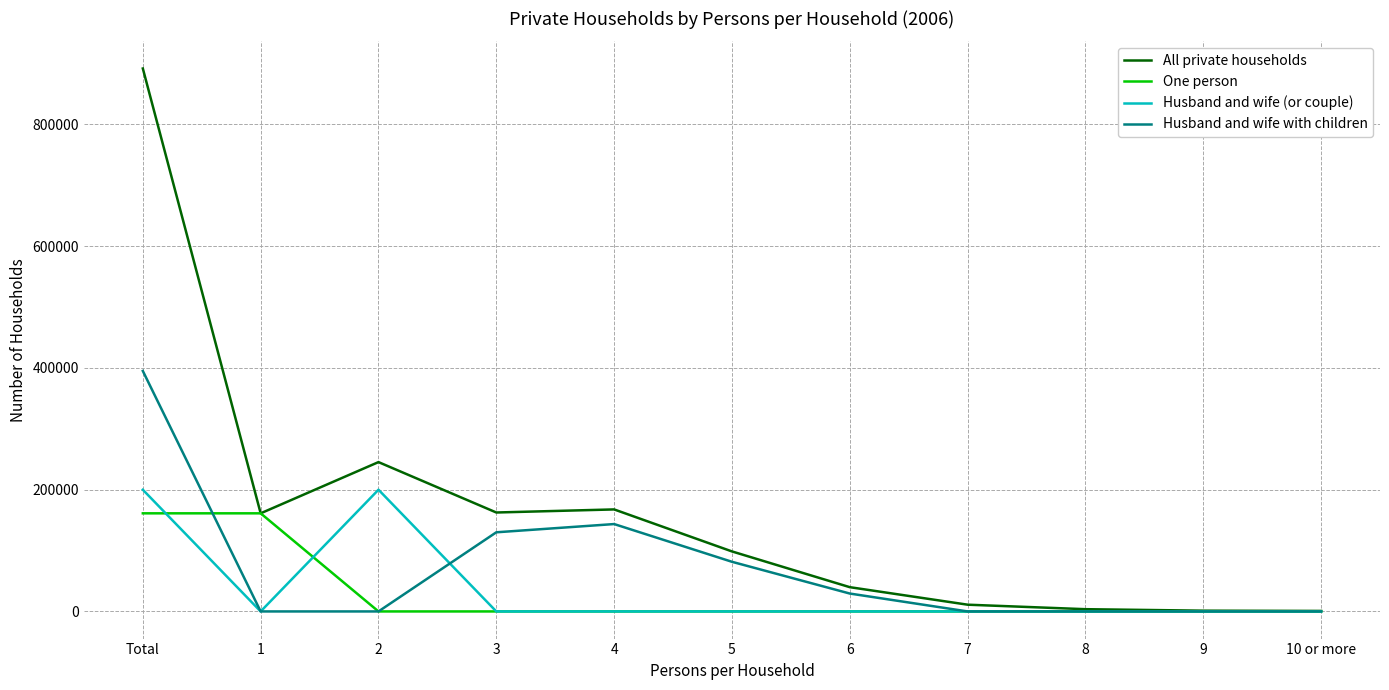

Between 5 and 8, which series saw the biggest shift?

All private households